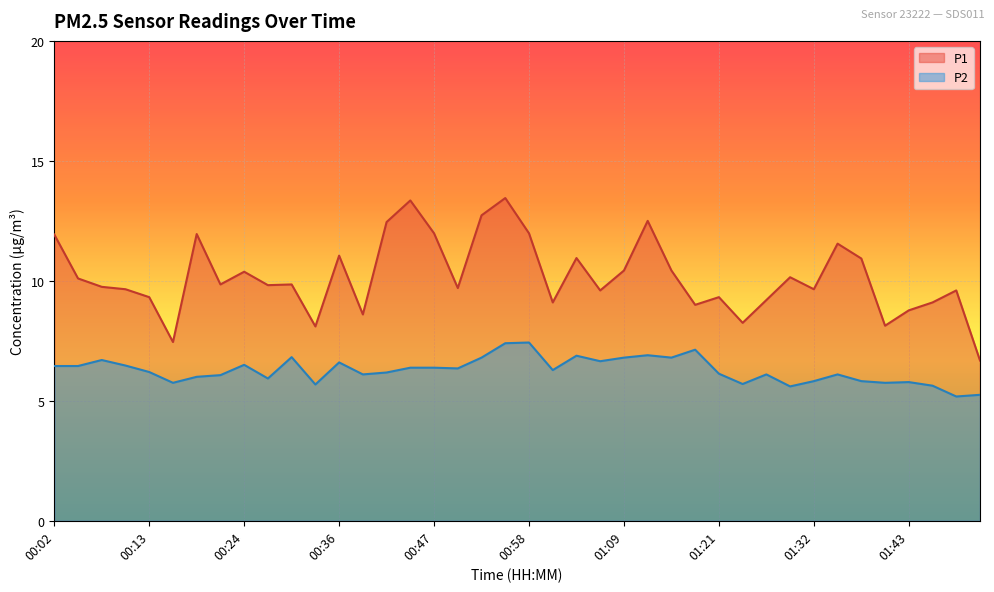

True or false: P1 and P2 cross at least once.

False